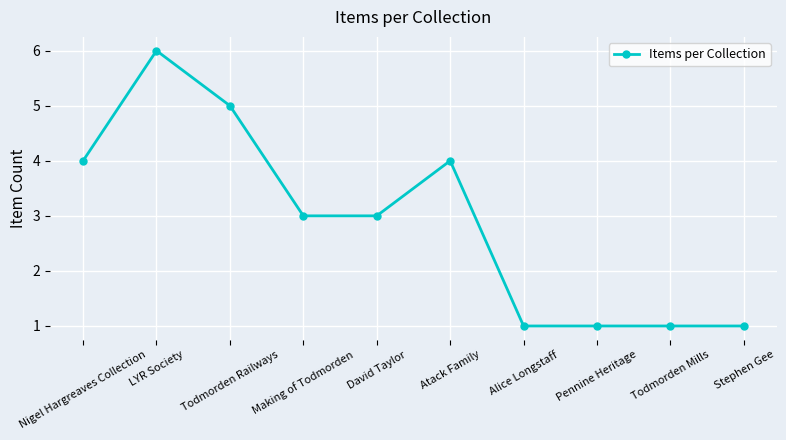

True or false: there are more than 1 points higher than both neighbors.

True